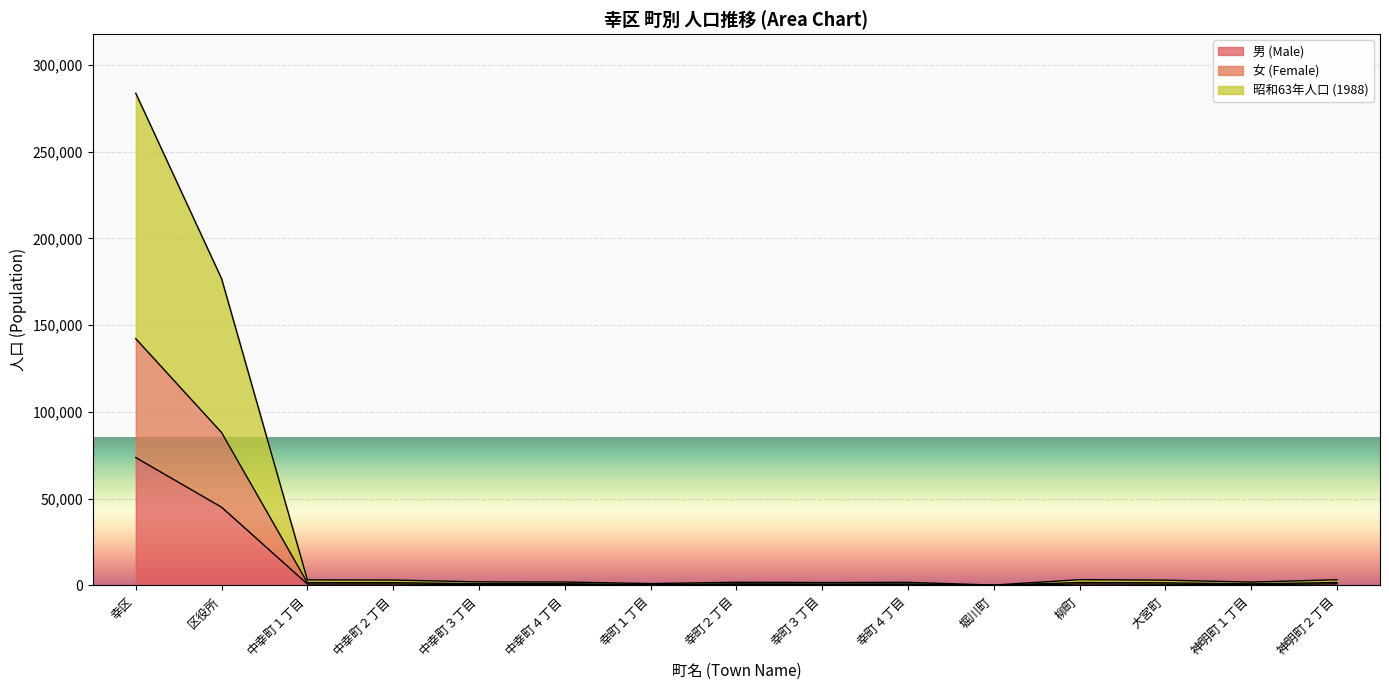

How many interior local peaks does the 昭和63年人口 (1988) series have?

3